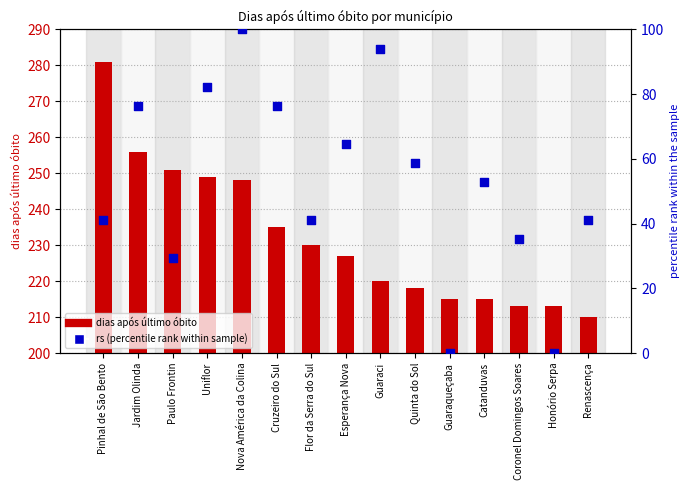

Is the value of dias após último óbito at Jardim Olinda greater than the value of rs (percentile rank within sample) at Guaraqueçaba?

Yes